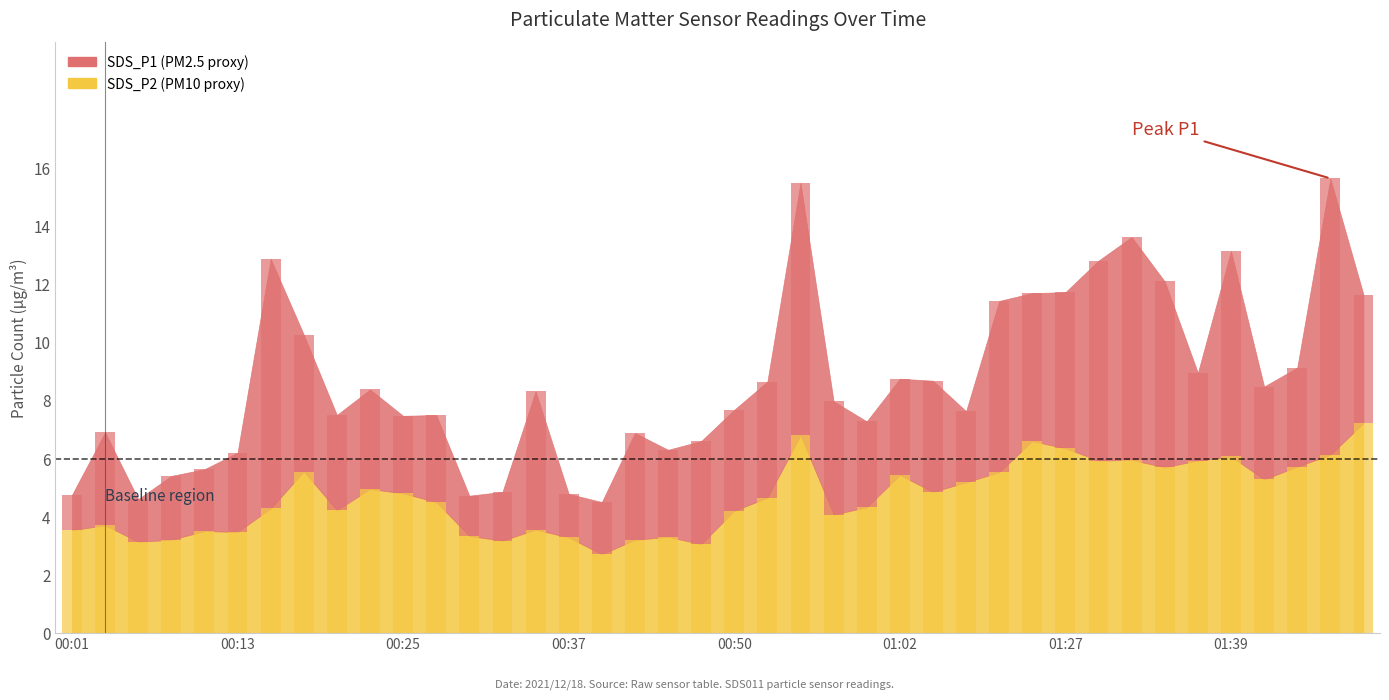

What is the difference between the second highest and second lowest values?

3.8